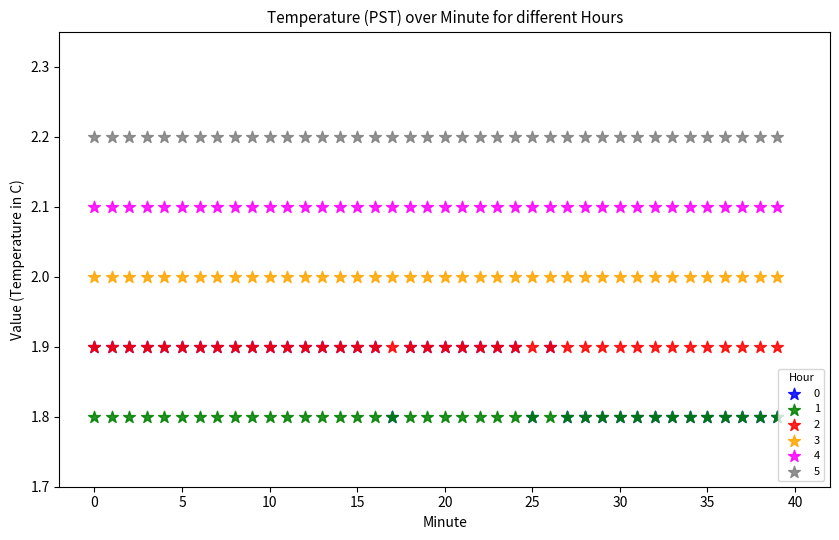

What are all the series names shown in the legend?

0, 1, 2, 3, 4, 5